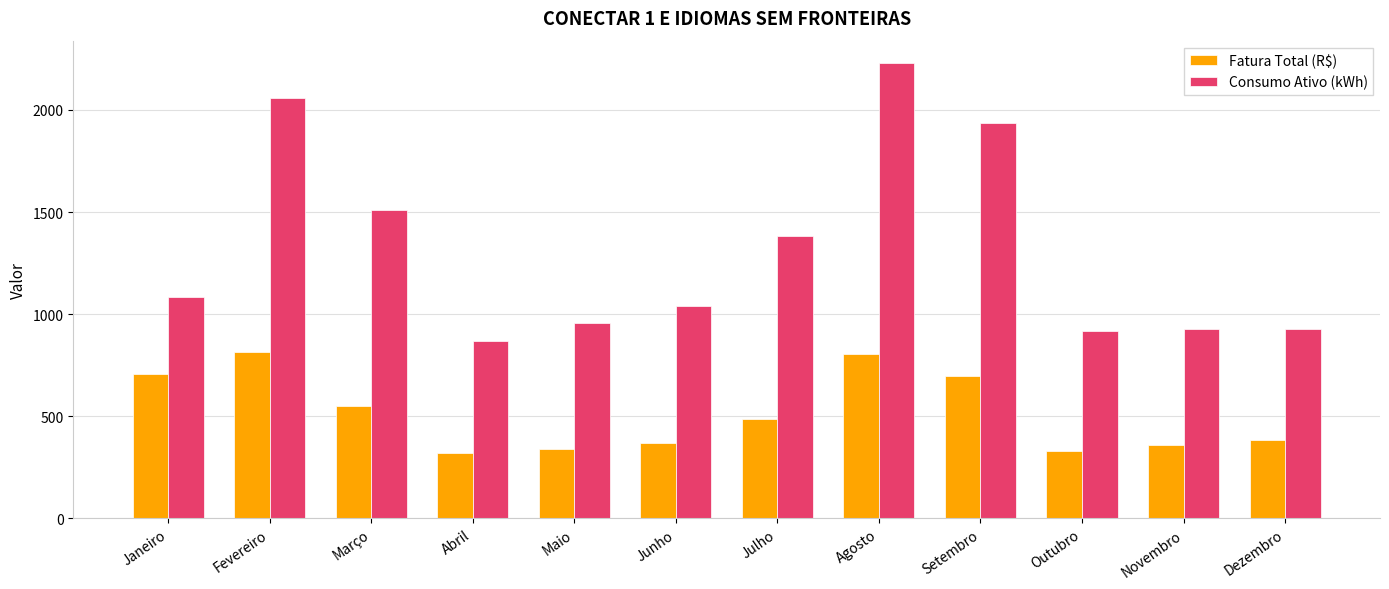

Which series has the widest spread of values?

Consumo Ativo (kWh)